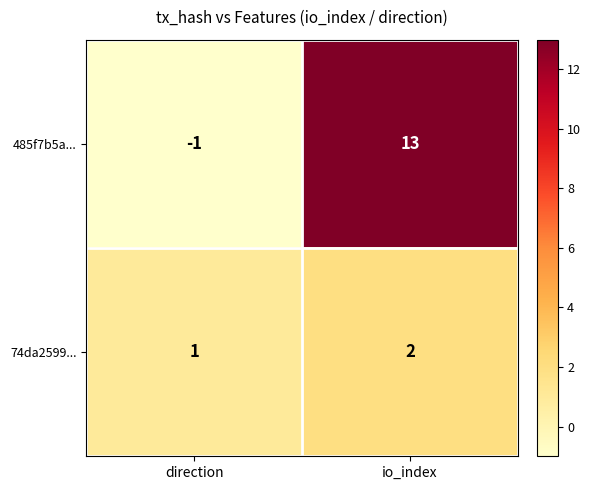

What is the difference between the 485f7b5a... values at io_index and direction?

14